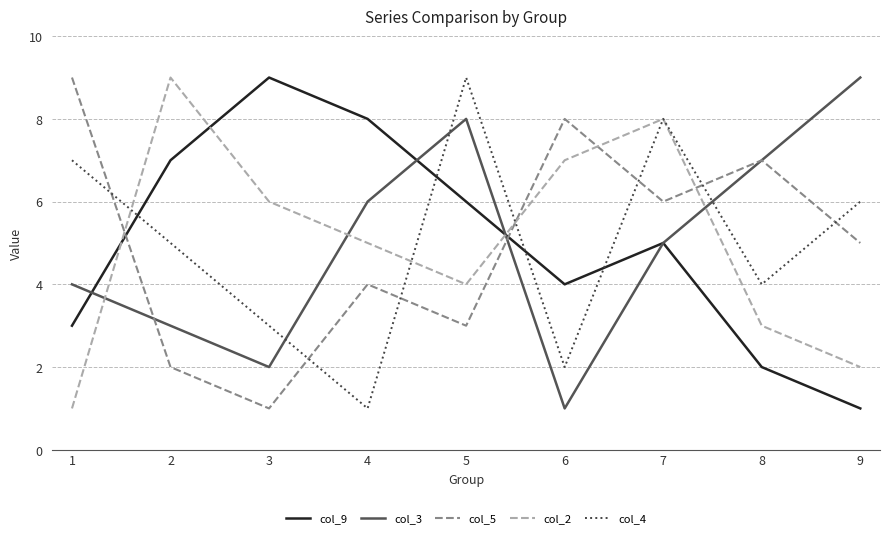

Where is the first local minimum for col_4?

4